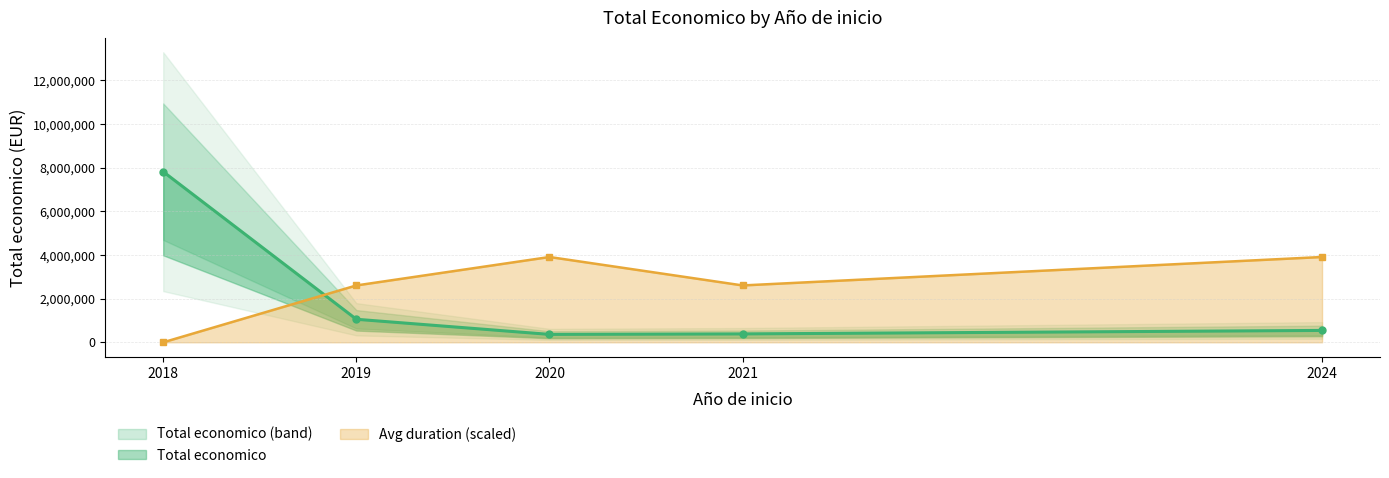

What is the sum of the values at 2019 and 2021?

961383.7